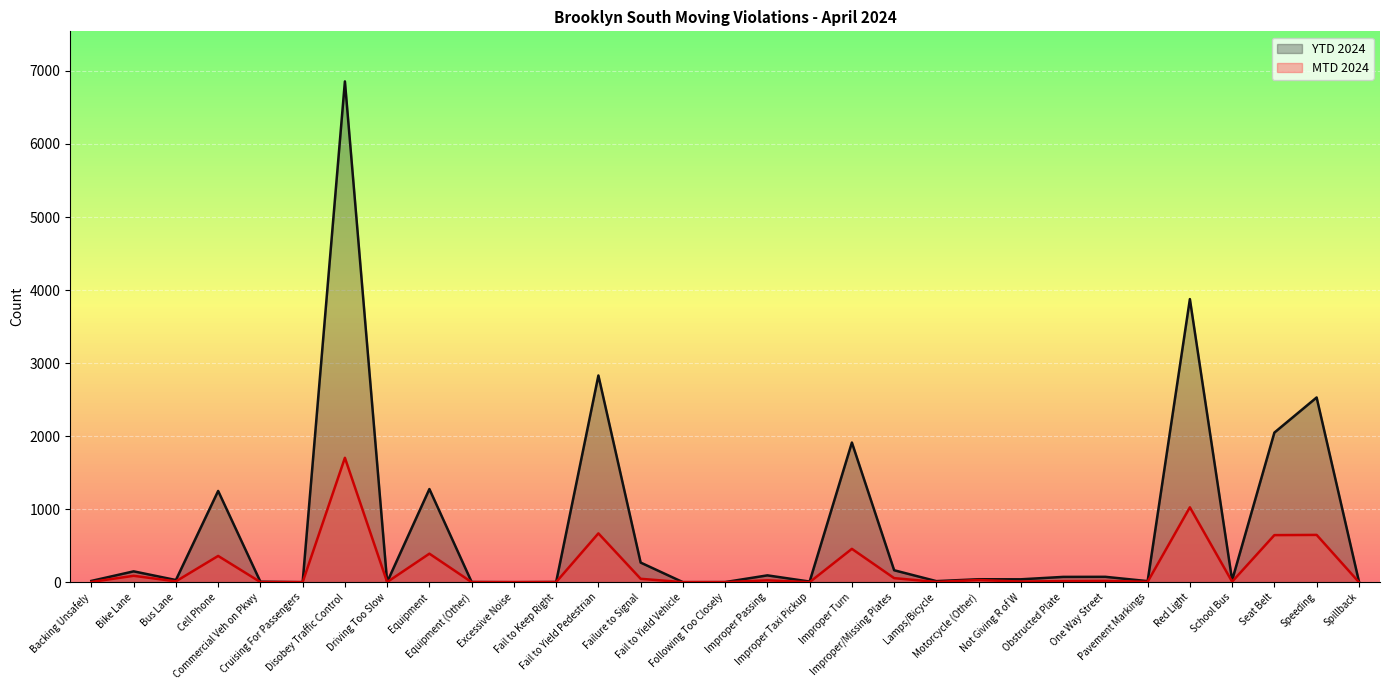

Is it true that MTD 2024 equals 222 at Seat Belt?

False